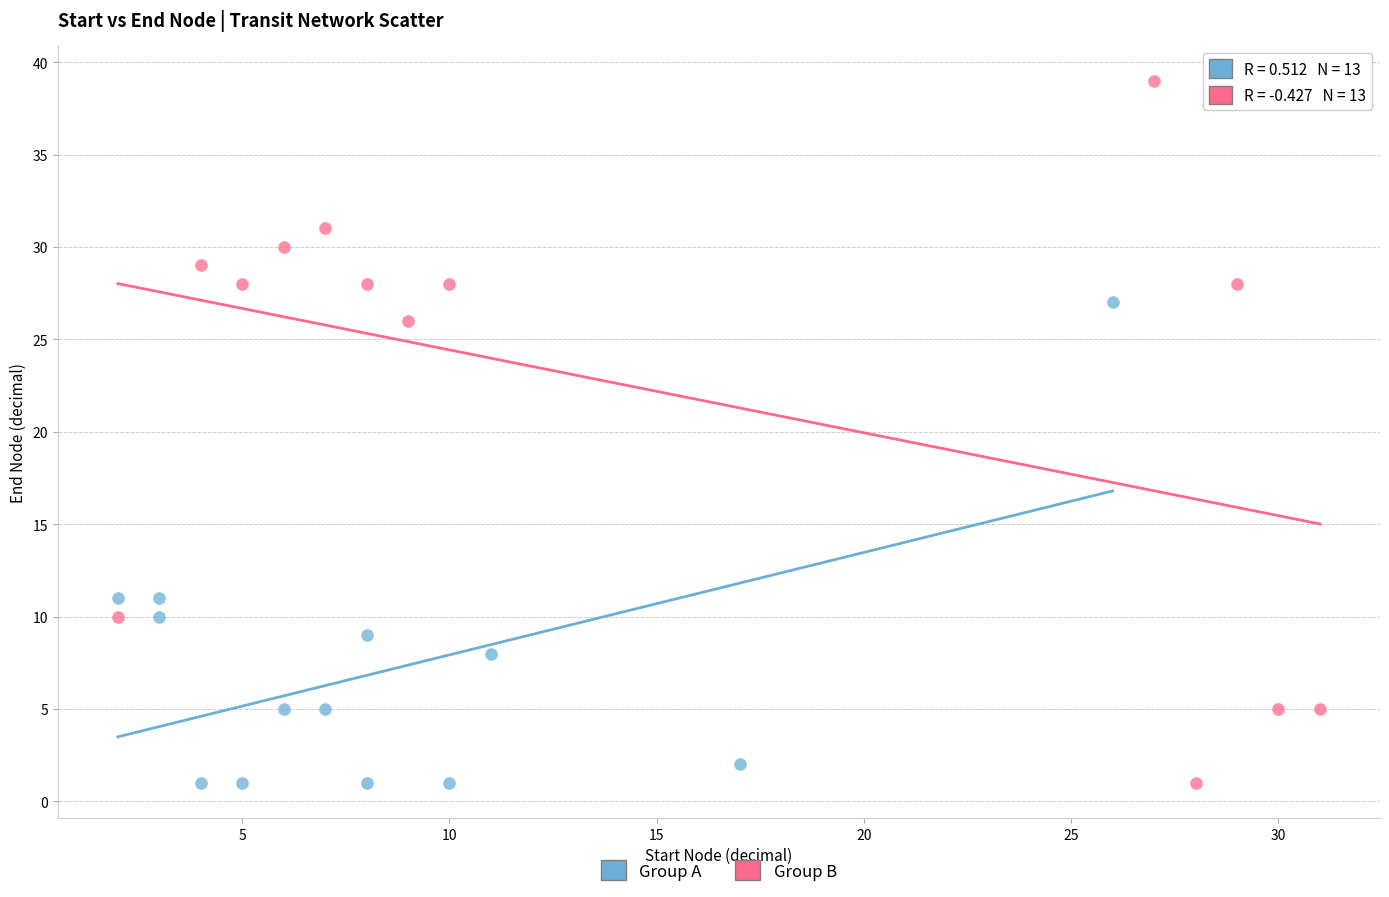

Which series has the widest spread of Y values?

Group B